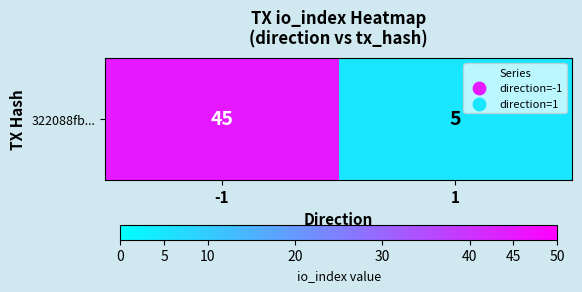

Reading left to right, what are all the values shown in this chart?

-1=45	1=5